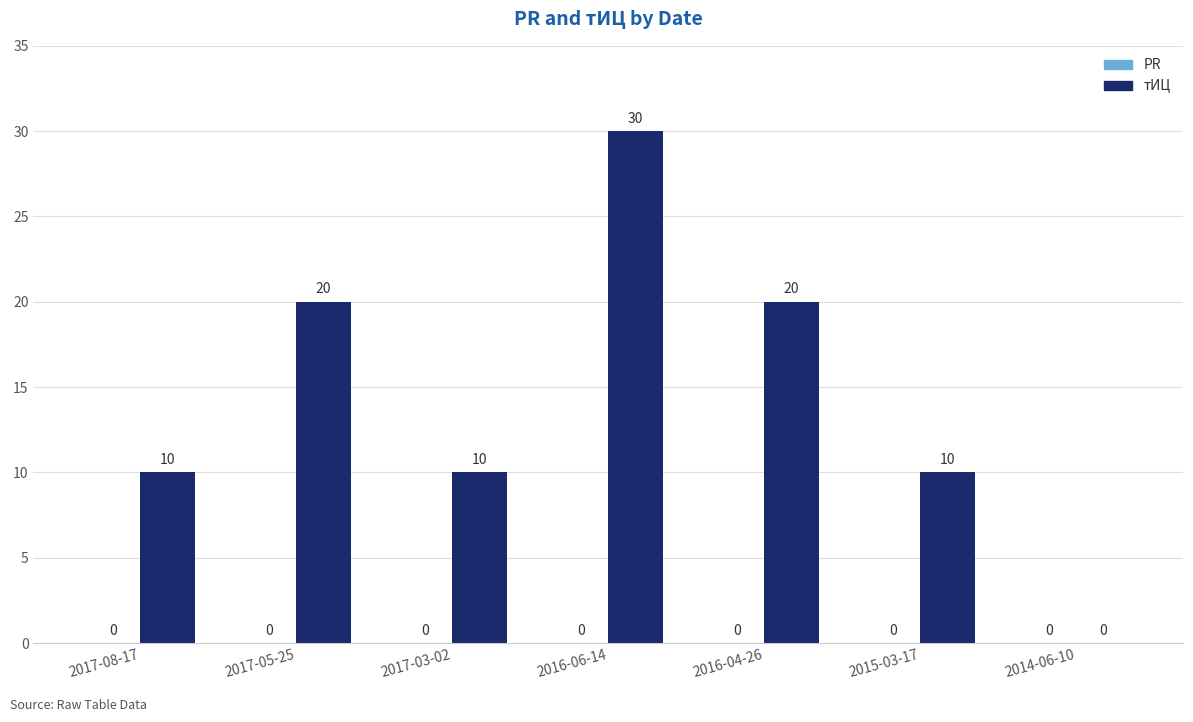

Which has a higher value, 2017-05-25 or 2016-06-14?

2016-06-14